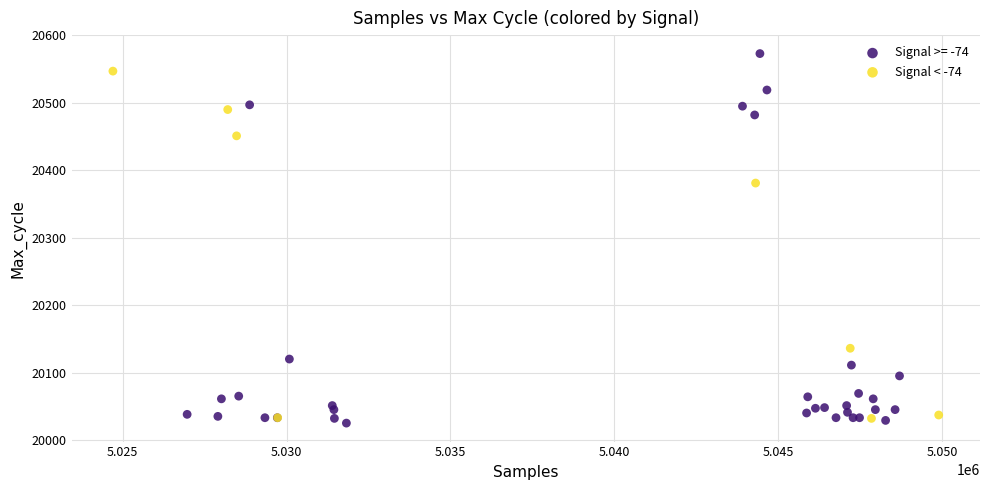

Which series has the largest Y range (max minus min)?

Signal >= -74